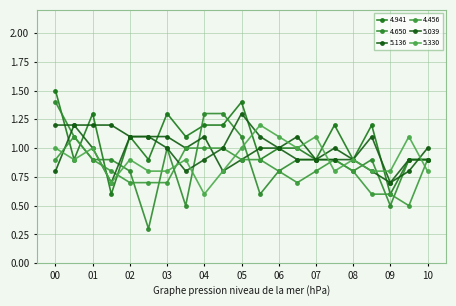

Count the number of data series in this chart.

6